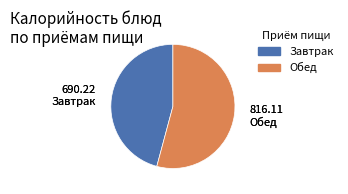

How many slices are in this pie chart?

2